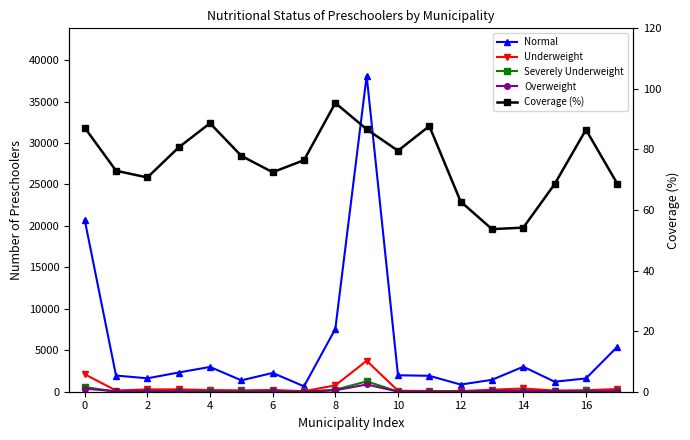

At 0, list the series in order from smallest to largest.

Severely Underweight, Overweight, Coverage (%), Underweight, Normal